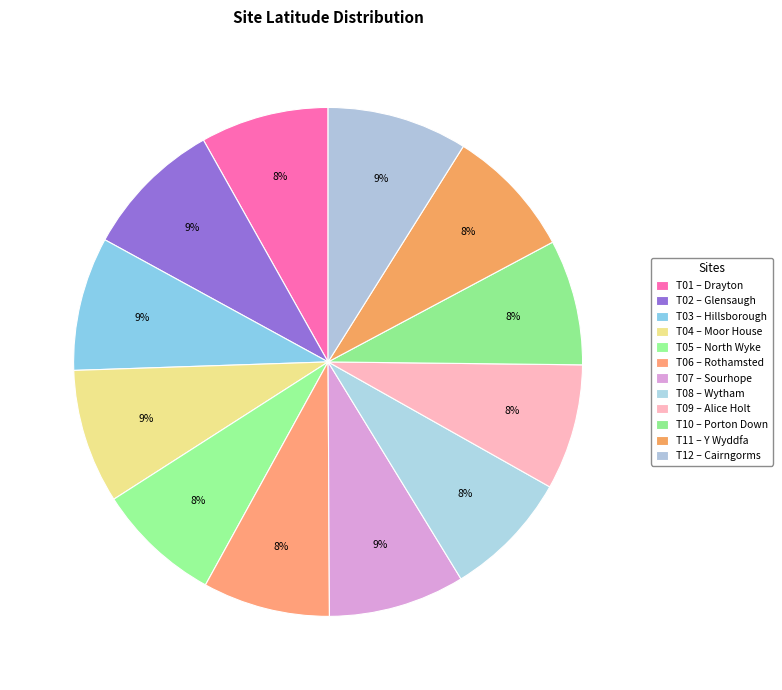

The T07 slice represents 9% of the pie. True or false?

True